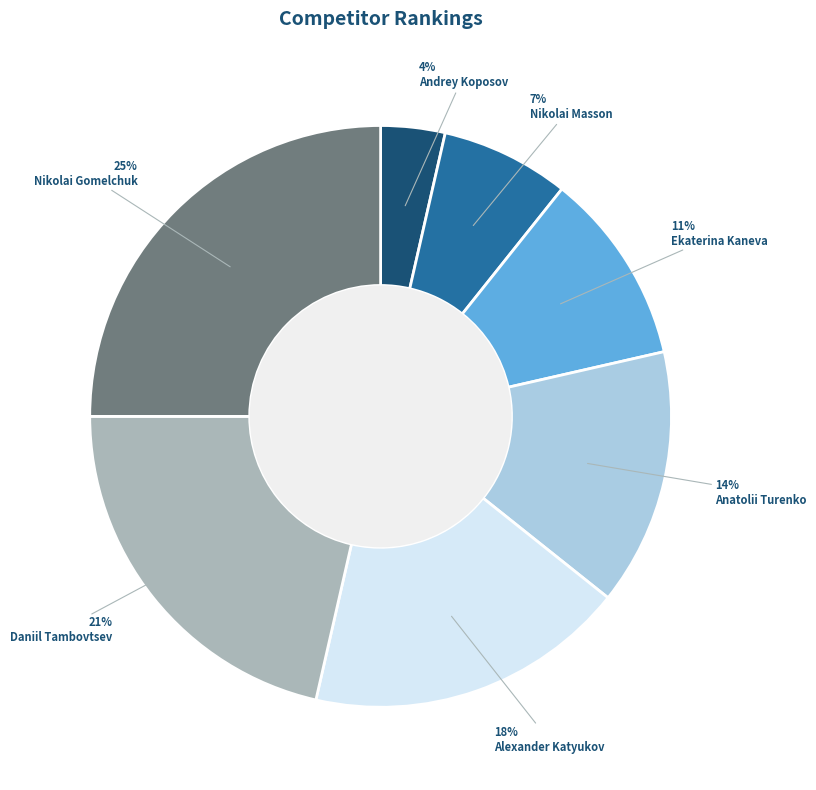

Which category has the biggest portion of the pie?

Nikolai Gomelchuk